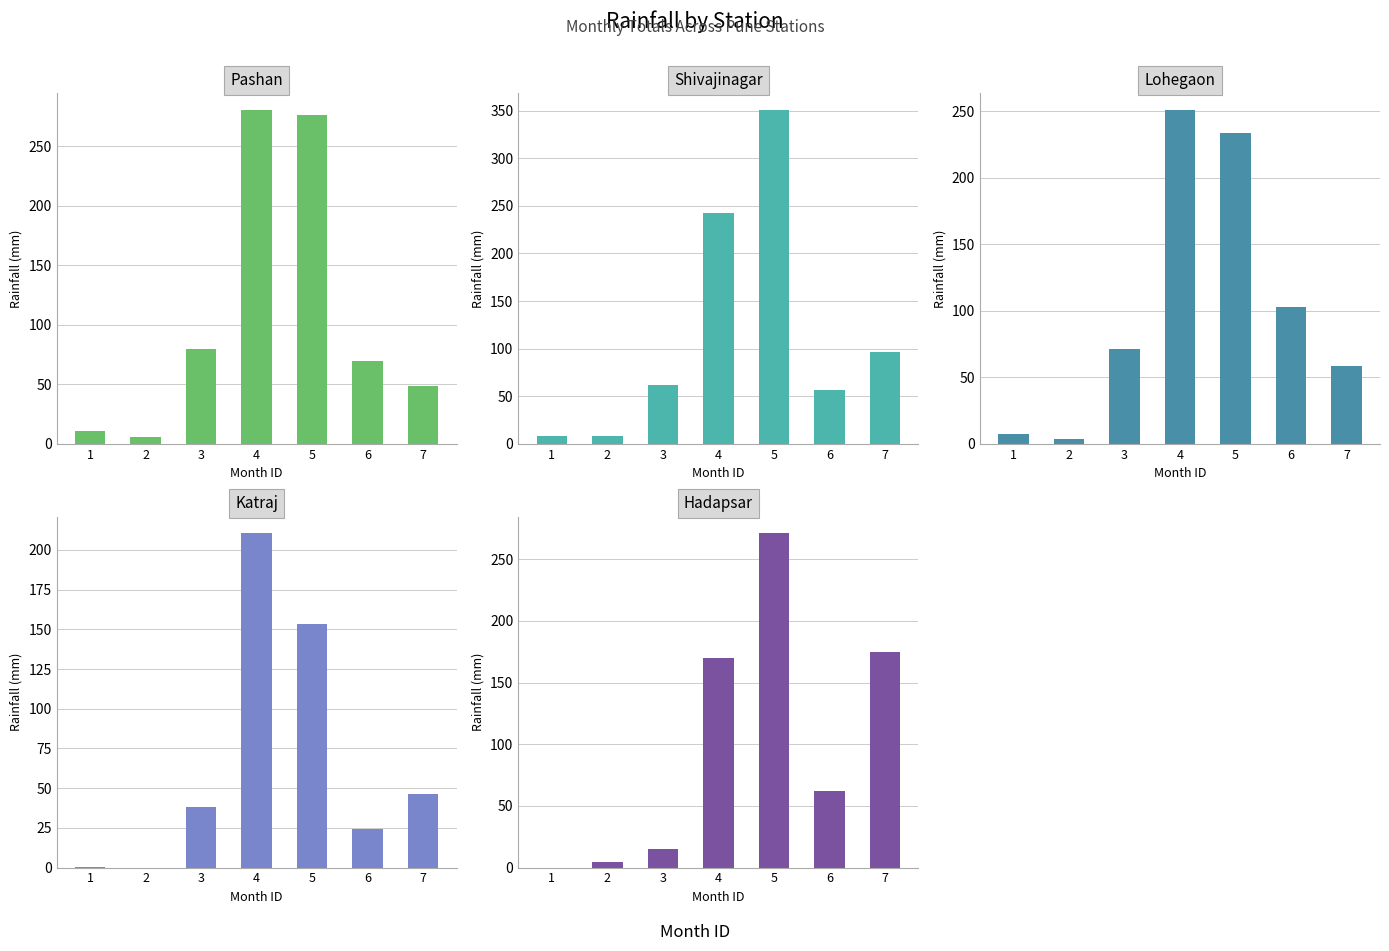

At which category is the sum across all series the highest?

5